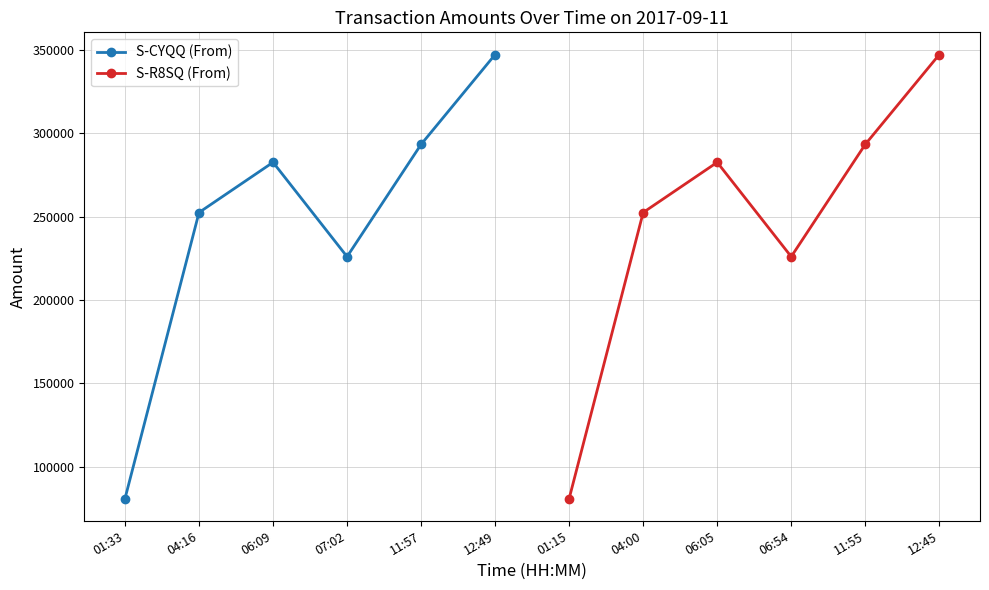

What are all the series names shown in the legend?

S-CYQQ (From), S-R8SQ (From)